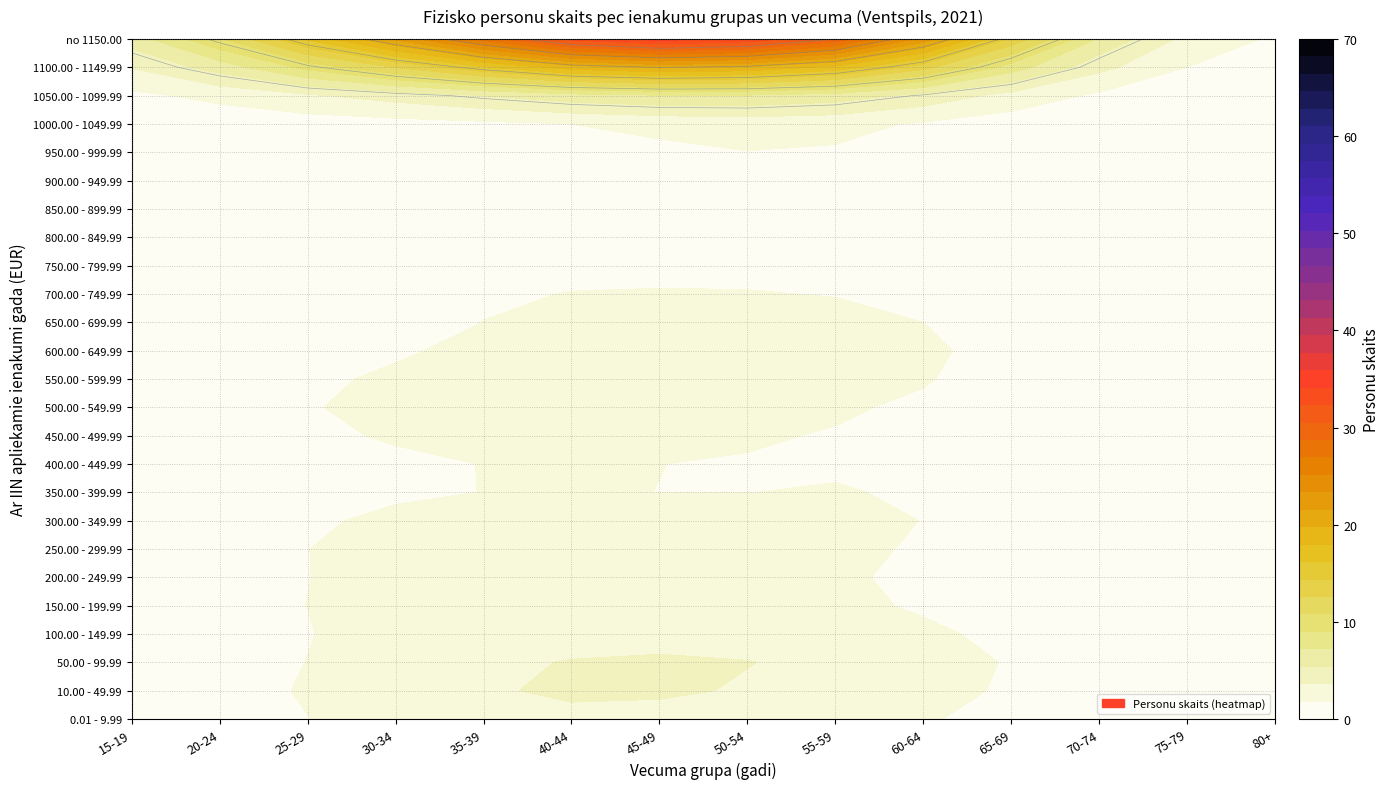

How many data points in 450.00 - 499.99 are less than 1?

6